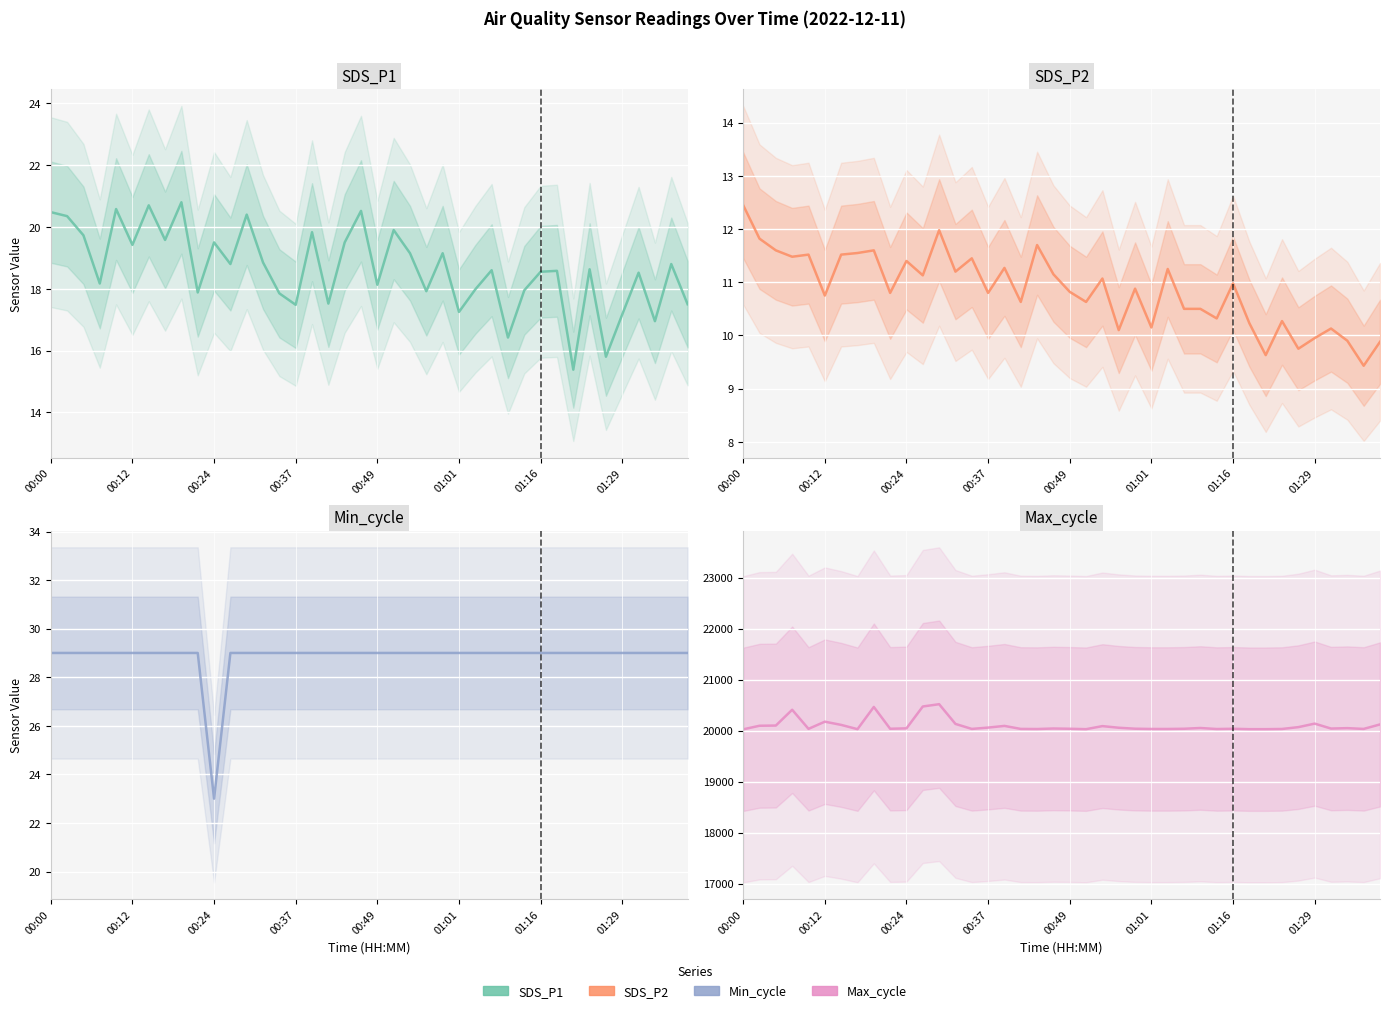

The SDS_P1 series shows 31.4 at 14. True or false?

False